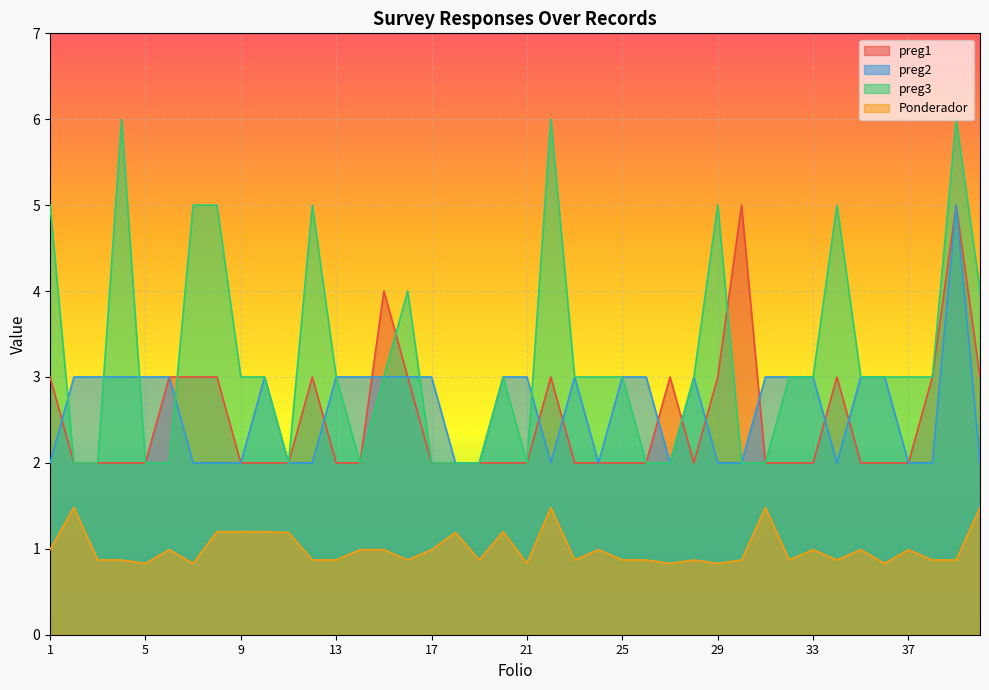

Which label corresponds to the largest value in the chart?

4